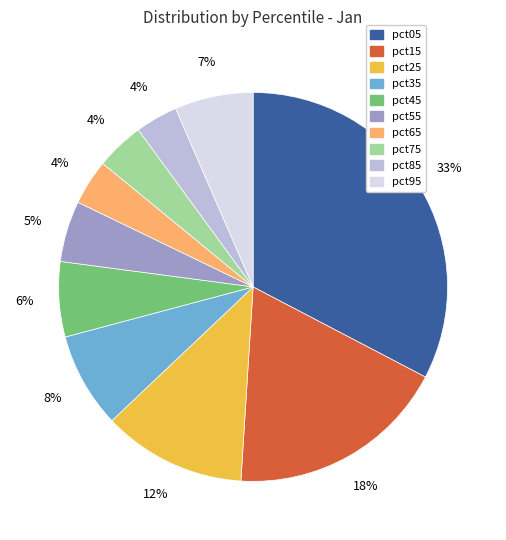

How many slices are in this pie chart?

10